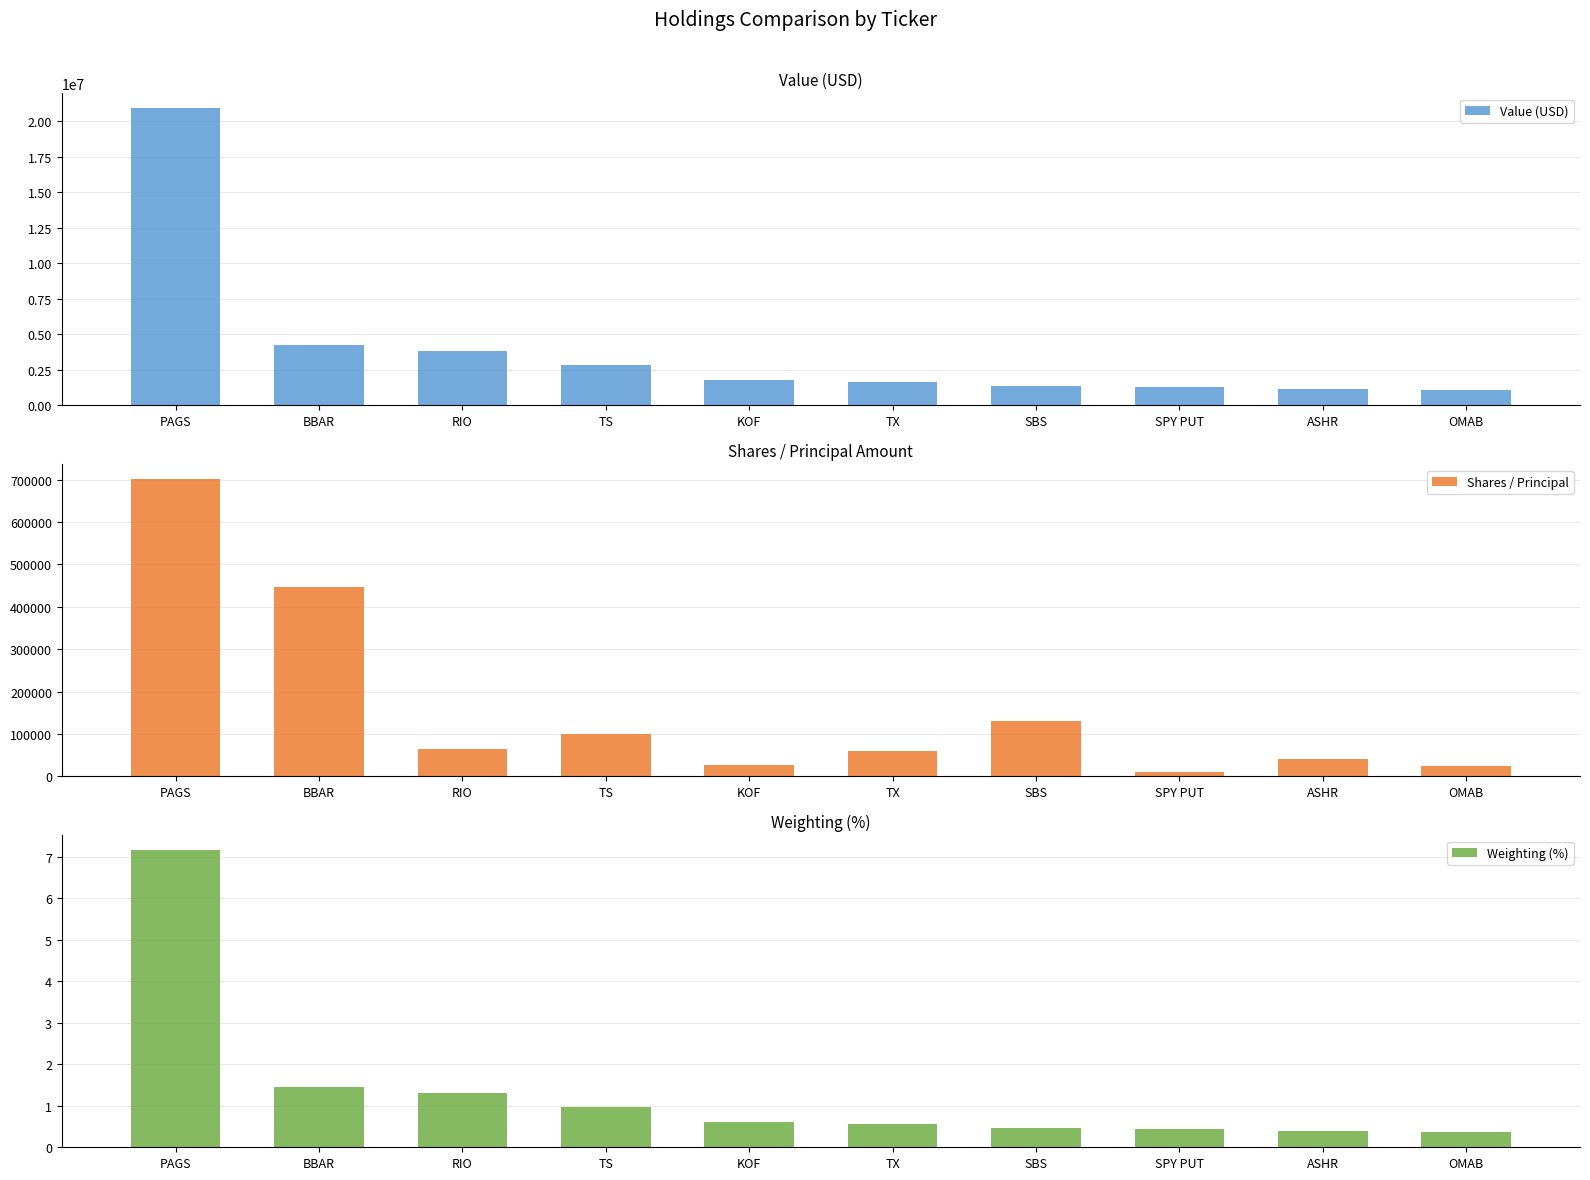

Reading left to right, what are all the values shown in this chart?

Value (USD): PAGS=20930000.0	BBAR=4240000.0	RIO=3804000.0	TS=2825000.0	KOF=1769000.0	TX=1633000.0	SBS=1383000.0	SPY PUT=1312000.0	ASHR=1149000.0	OMAB=1055000.0
Shares / Principal: PAGS=701169.0	BBAR=445862.0	RIO=64640.0	TS=100000.0	KOF=26800.0	TX=60000.0	SBS=130700.0	SPY PUT=10000.0	ASHR=40000.0	OMAB=23397.0
Weighting (%): PAGS=7.2	BBAR=1.4	RIO=1.3	TS=1.0	KOF=0.6	TX=0.6	SBS=0.5	SPY PUT=0.4	ASHR=0.4	OMAB=0.4